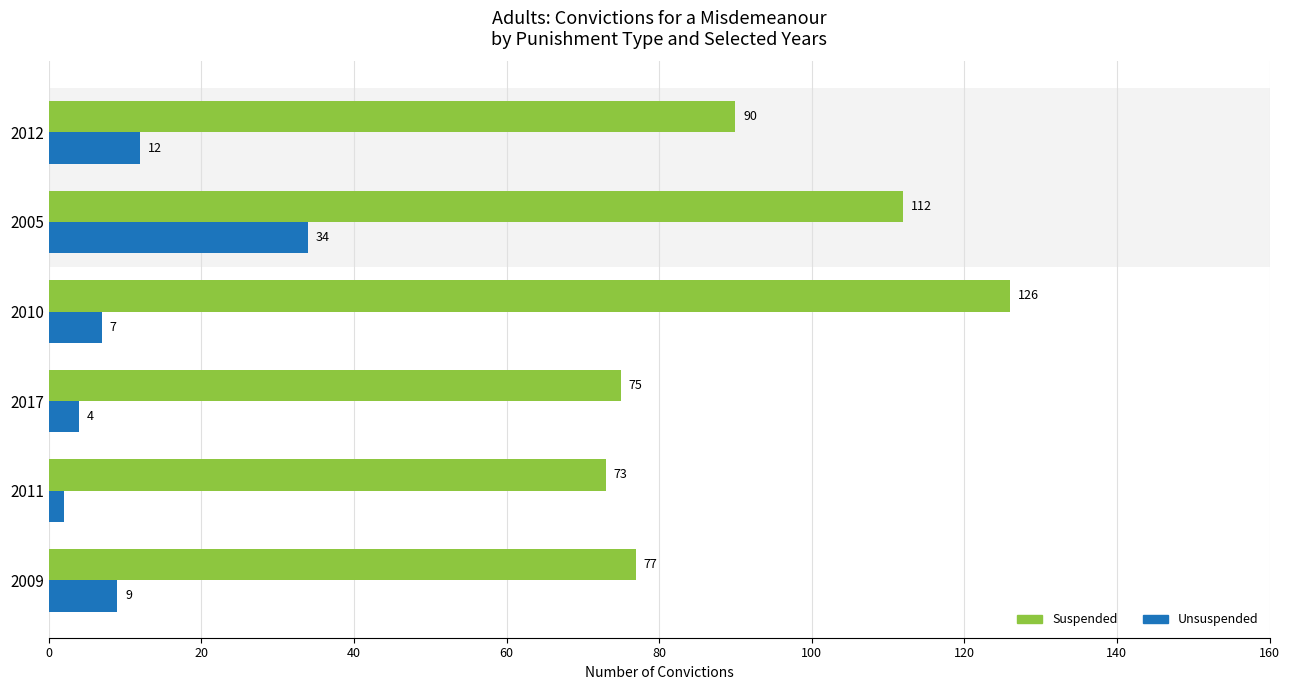

At how many categories does at least one series exceed 54?

6